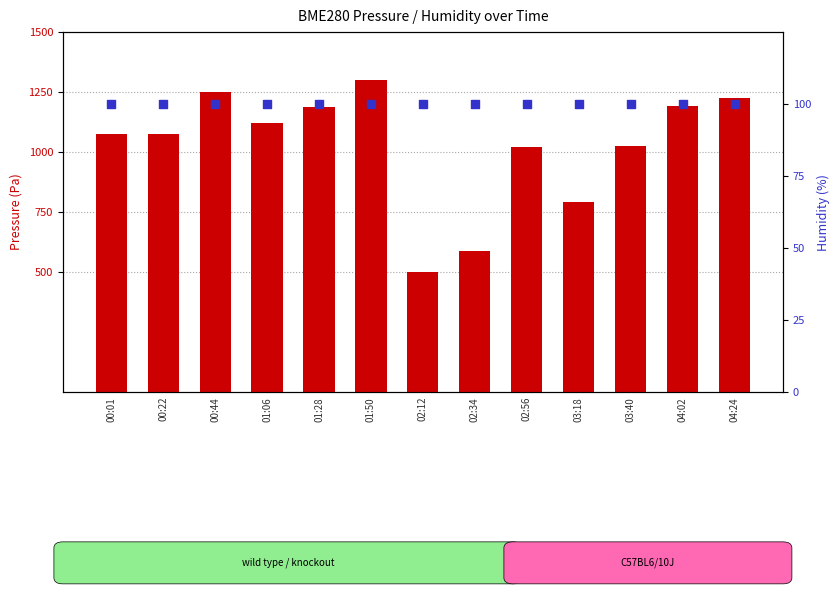

What are all the series names shown in the legend?

count, percentile rank within the sample